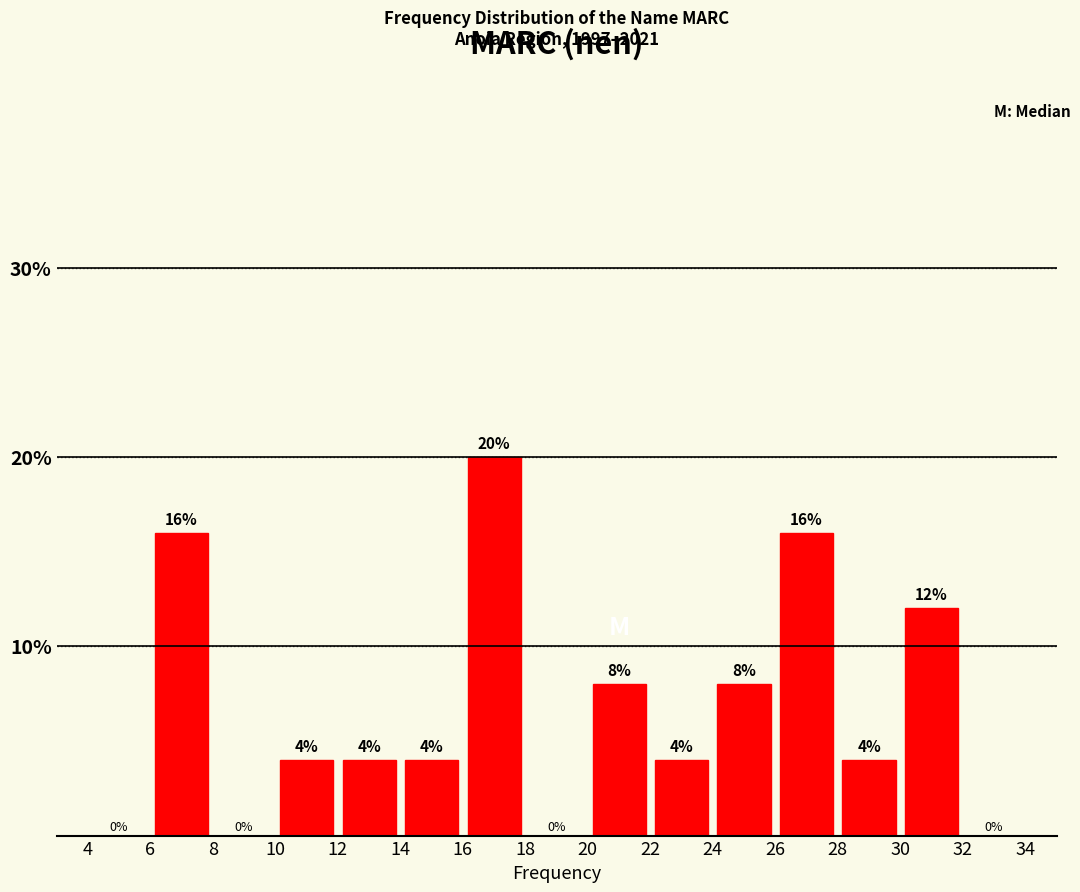

Reading left to right, list every bar in this chart as the range it spans on the x-axis followed by its height.

4 to 6: 0
6 to 8: 16
8 to 10: 0
10 to 12: 4
12 to 14: 4
14 to 16: 4
16 to 18: 20
18 to 20: 0
20 to 22: 8
22 to 24: 4
24 to 26: 8
26 to 28: 16
28 to 30: 4
30 to 32: 12
32 to 34: 0